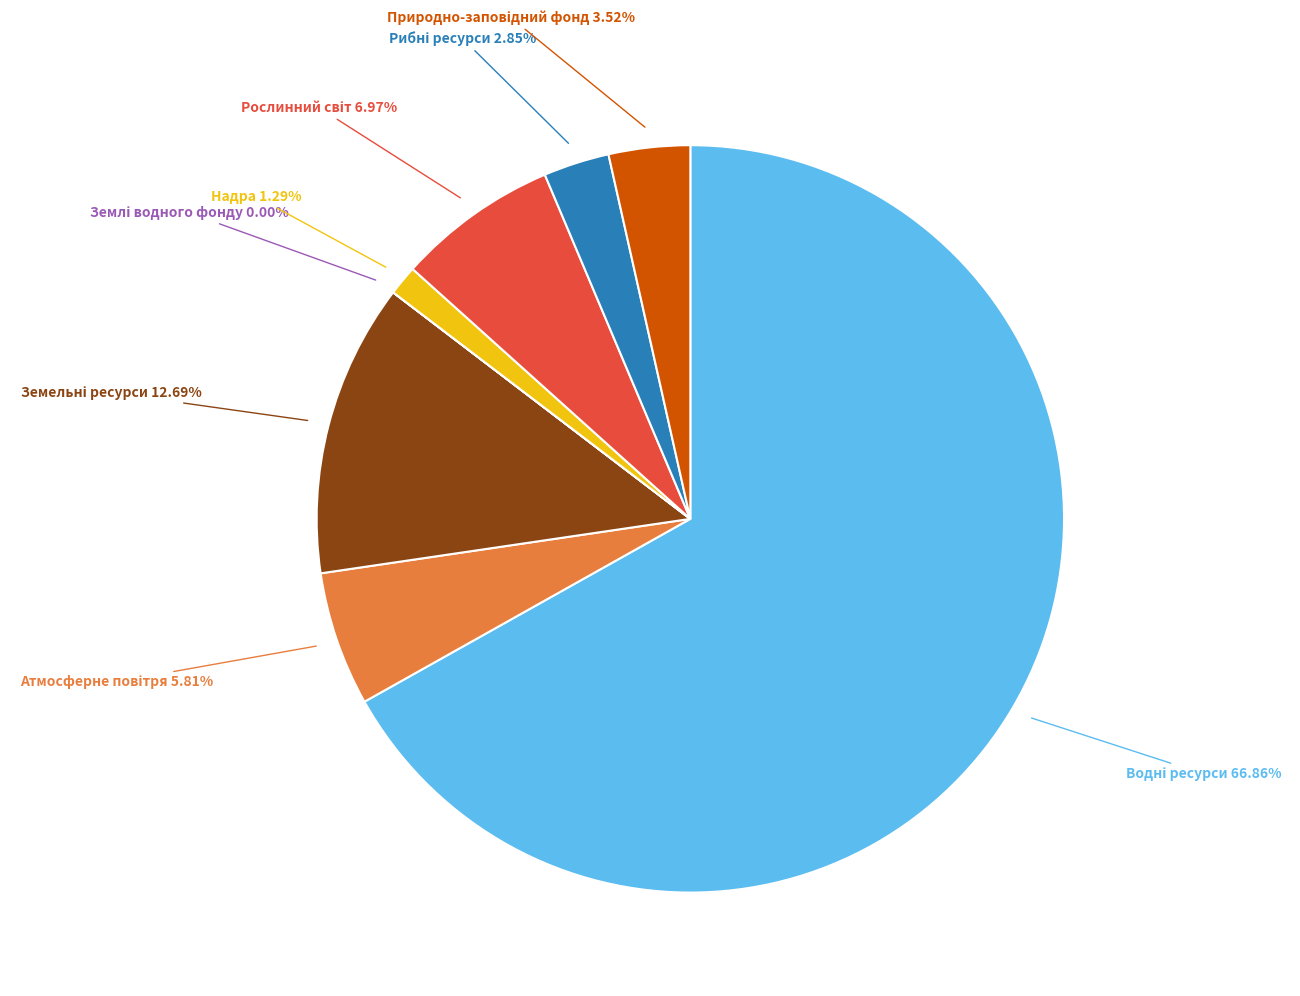

Approximately how many times larger is the value at Природно-заповідний фонд compared to Атмосферне повітря?

0.6